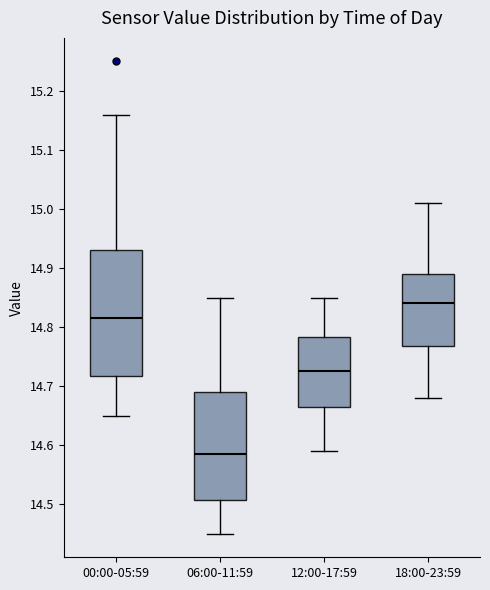

Comparing the boxes themselves (not the whiskers), which one is the tallest?

00:00-05:59